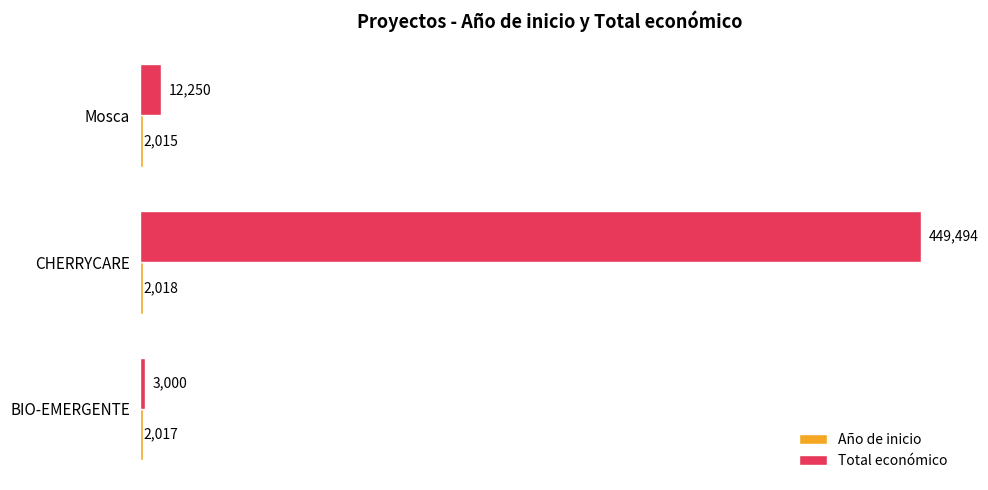

How many distinct data groups are displayed?

2